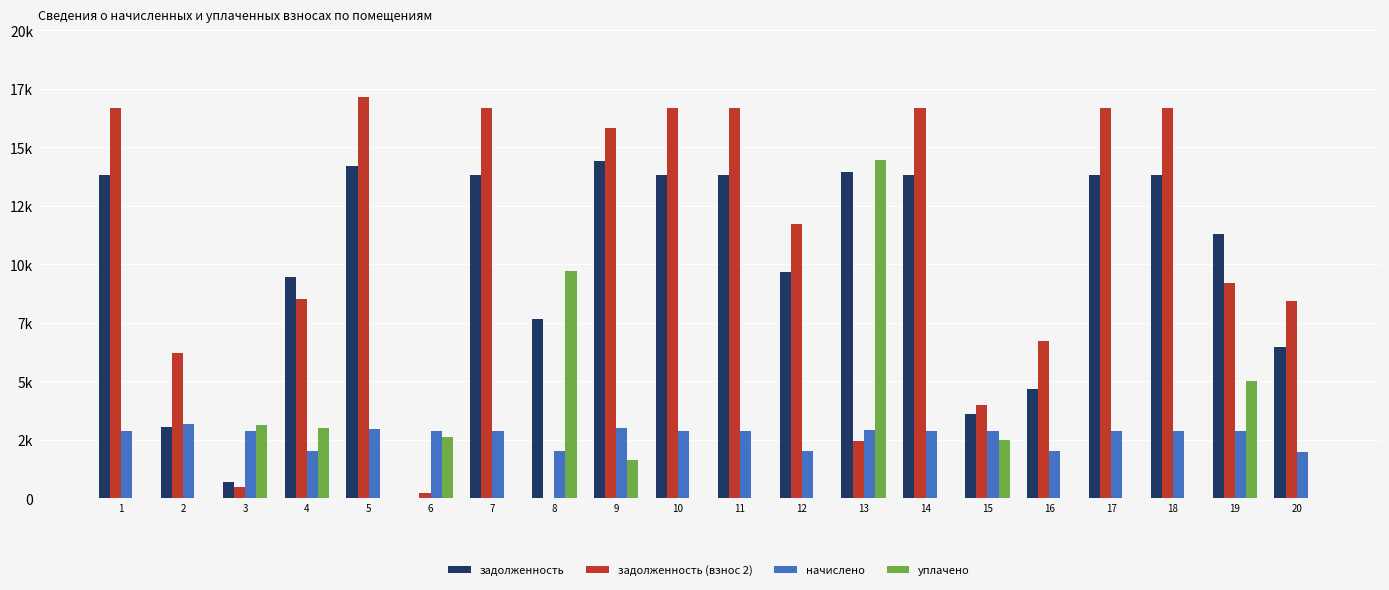

Are the bars grouped side by side (vs. stacked)?

Yes